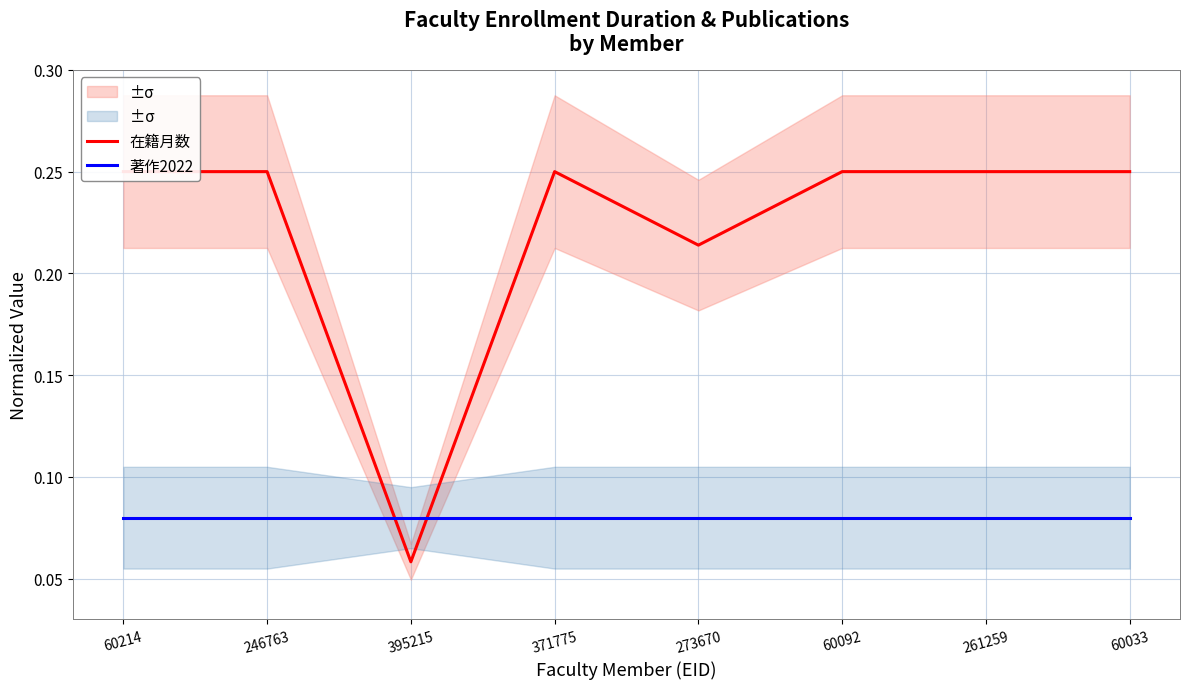

What is the sum of all 著作2022 values?

0.6